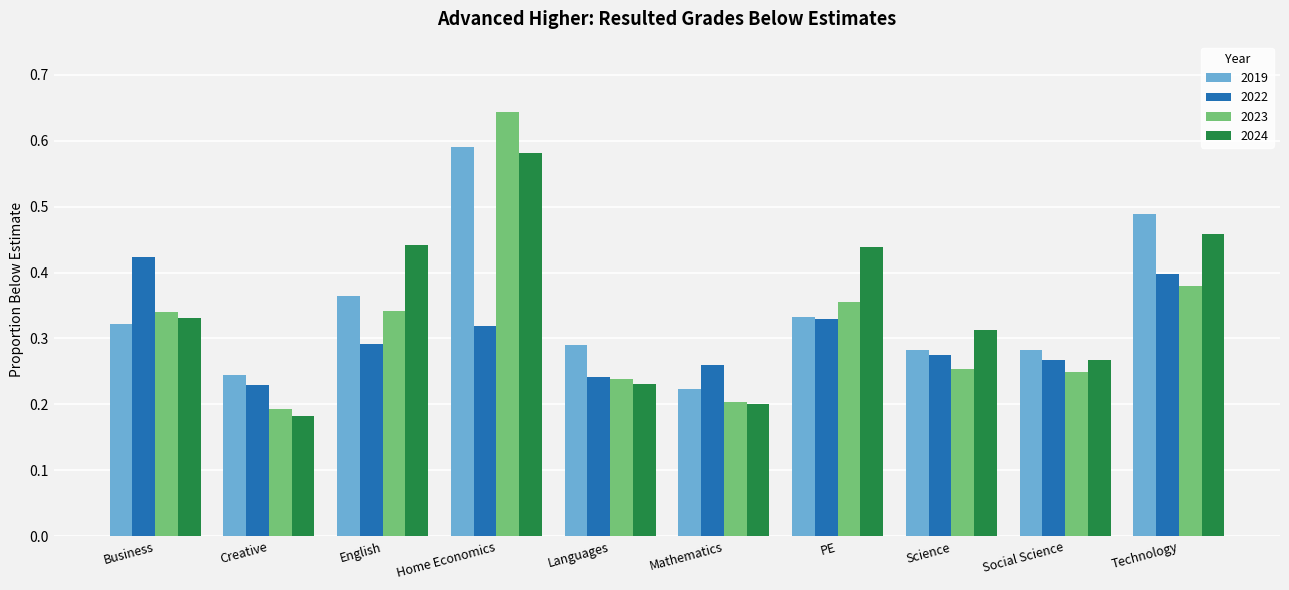

Is it true that 2022 equals 0.6 at Business?

False